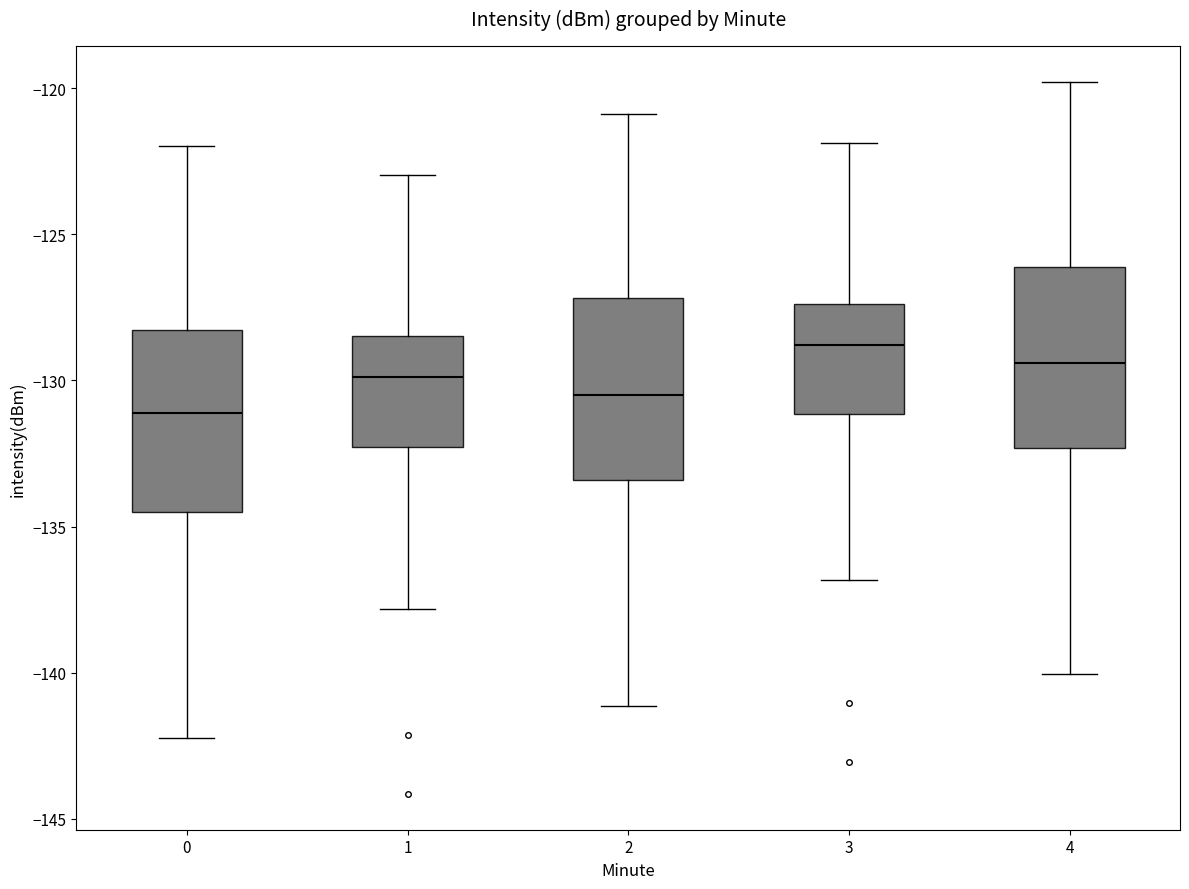

Reading left to right, read every box against the y-axis: the position of its median line, the range the box covers, and the ends of its whiskers. The values are not printed on the chart, so give them approximately, as read against the axis.

0: median -131.0, box -134.5 to -128.5, whiskers -142.0 to -122.0
1: median -130.0, box -132.5 to -128.5, whiskers -138.0 to -123.0
2: median -130.5, box -133.5 to -127.0, whiskers -141.0 to -121.0
3: median -129.0, box -131.0 to -127.5, whiskers -137.0 to -122.0
4: median -129.5, box -132.5 to -126.0, whiskers -140.0 to -120.0